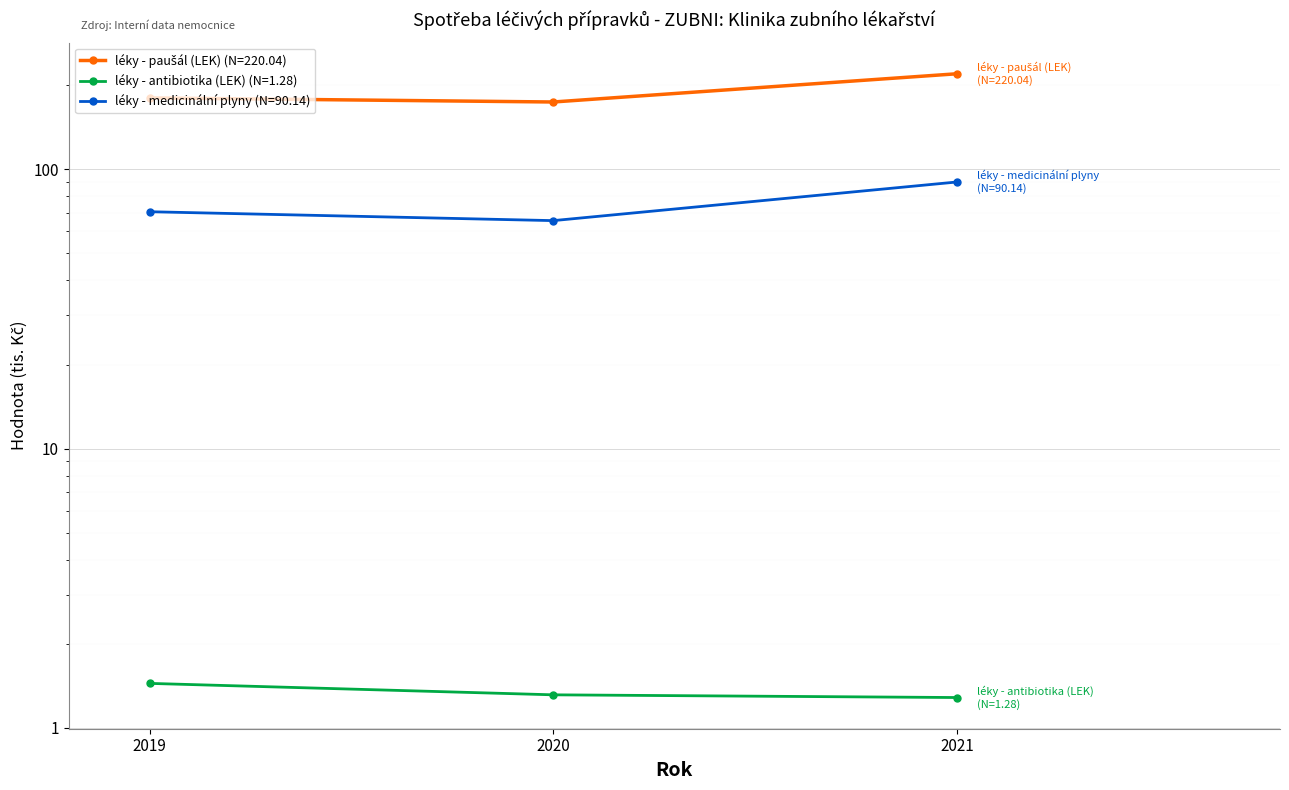

Is this an area chart (filled region under the line)?

No